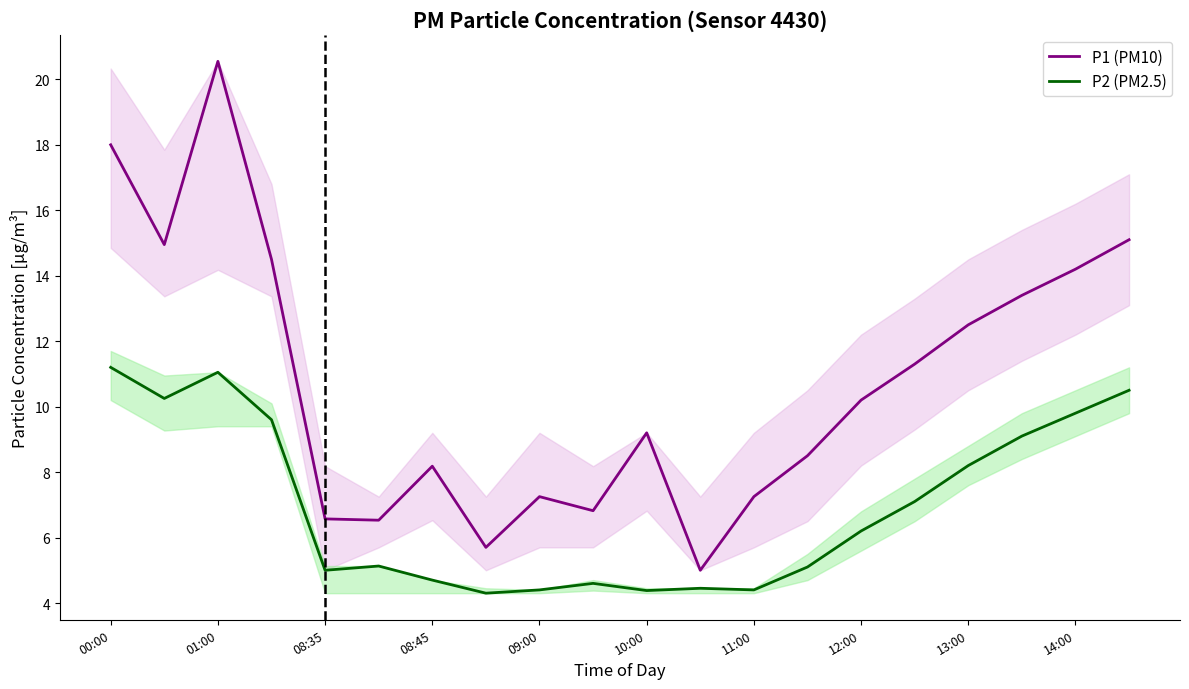

Rank the series at 00:00 from lowest to highest value.

P2 (PM2.5), P1 (PM10)